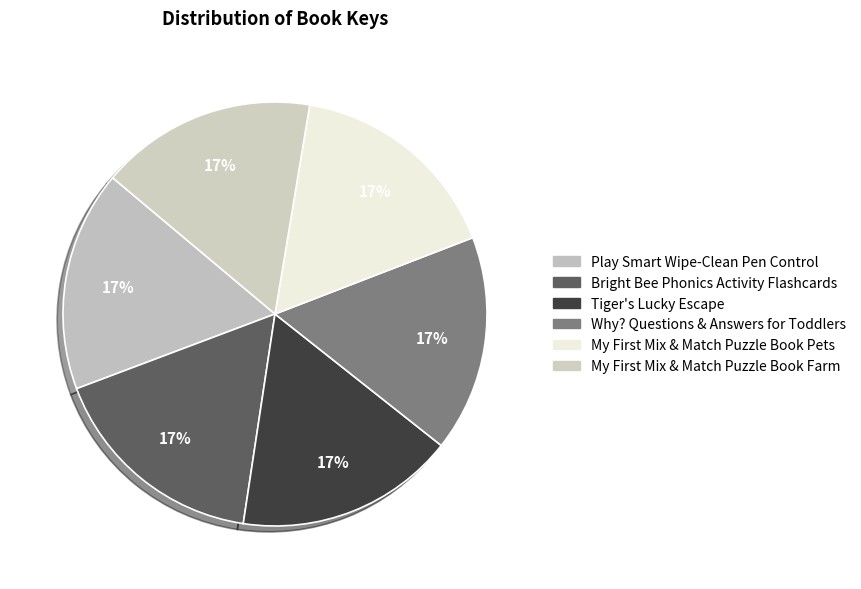

Is there any slice that represents more than half of the pie?

No